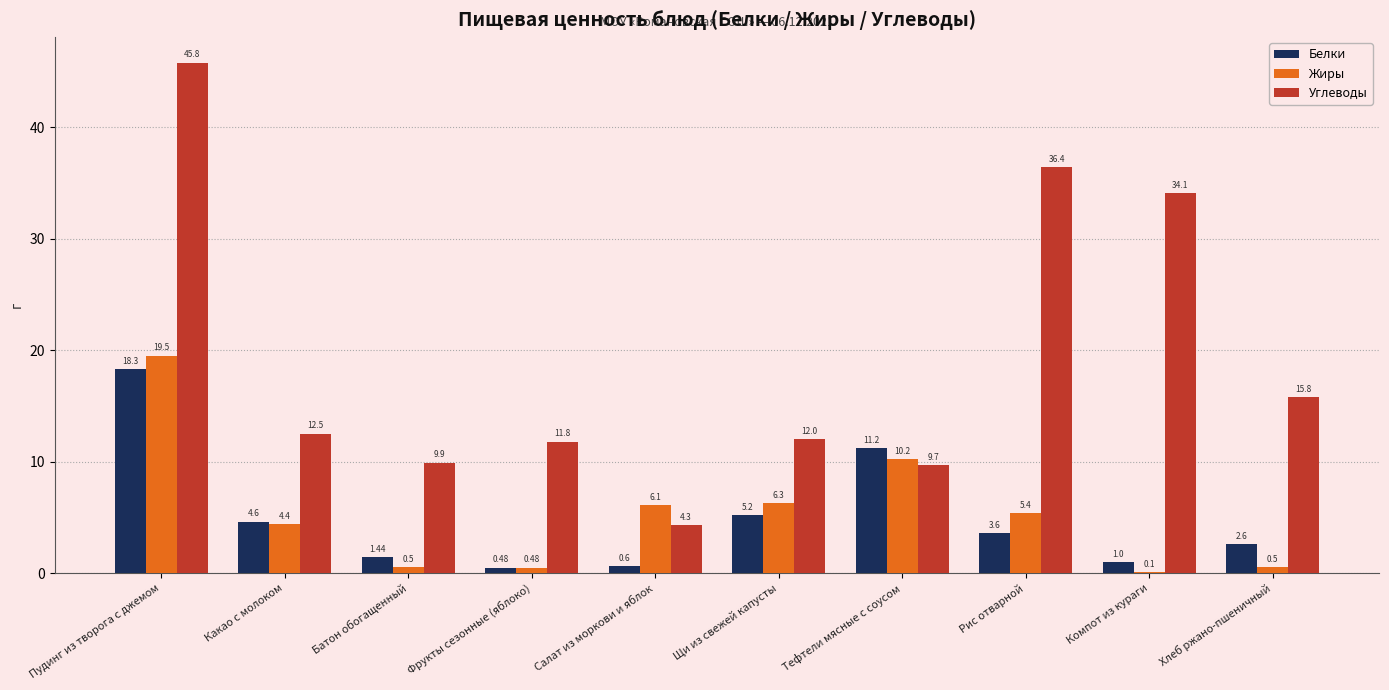

Where does the Жиры series first go above 5?

Пудинг из творога с джемом